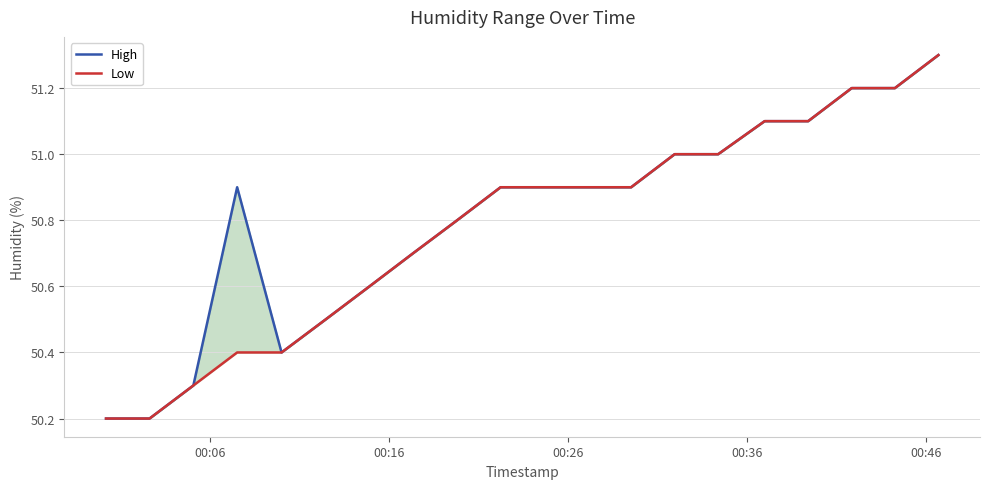

Is this an area chart (filled region under the line)?

No